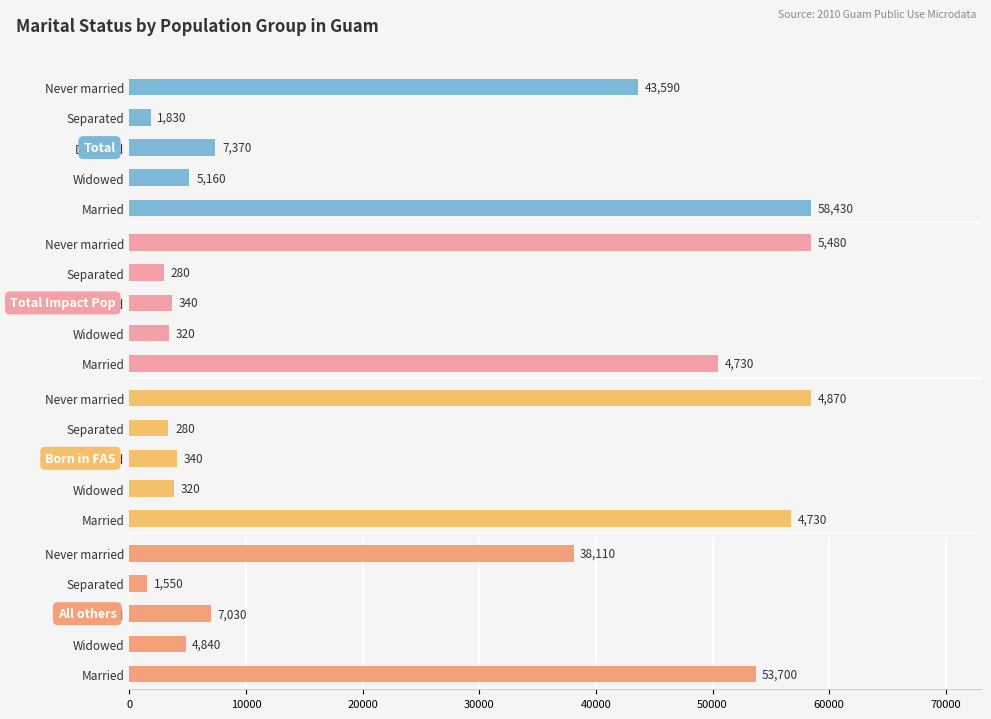

What is the total value across all series at Widowed?

10640